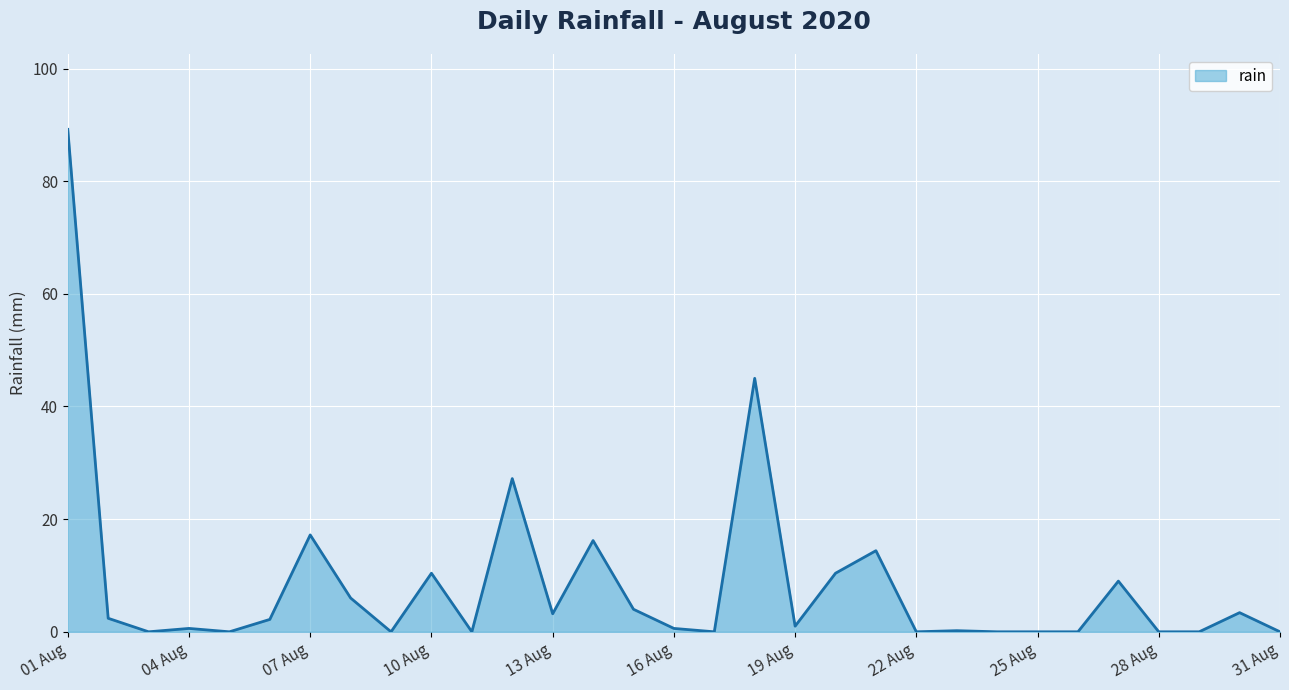

What is the greatest value displayed?

89.2